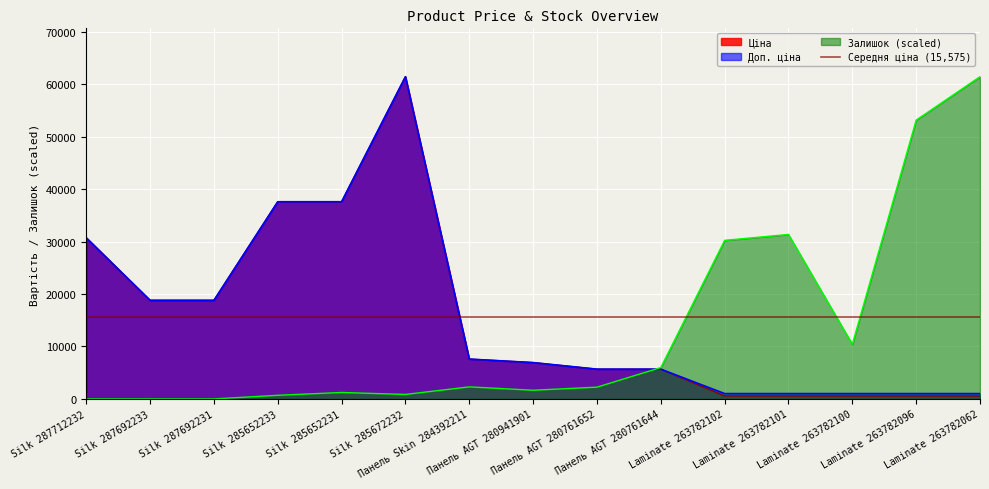

What is the label of the 6th point from the left?

Silk 285672232